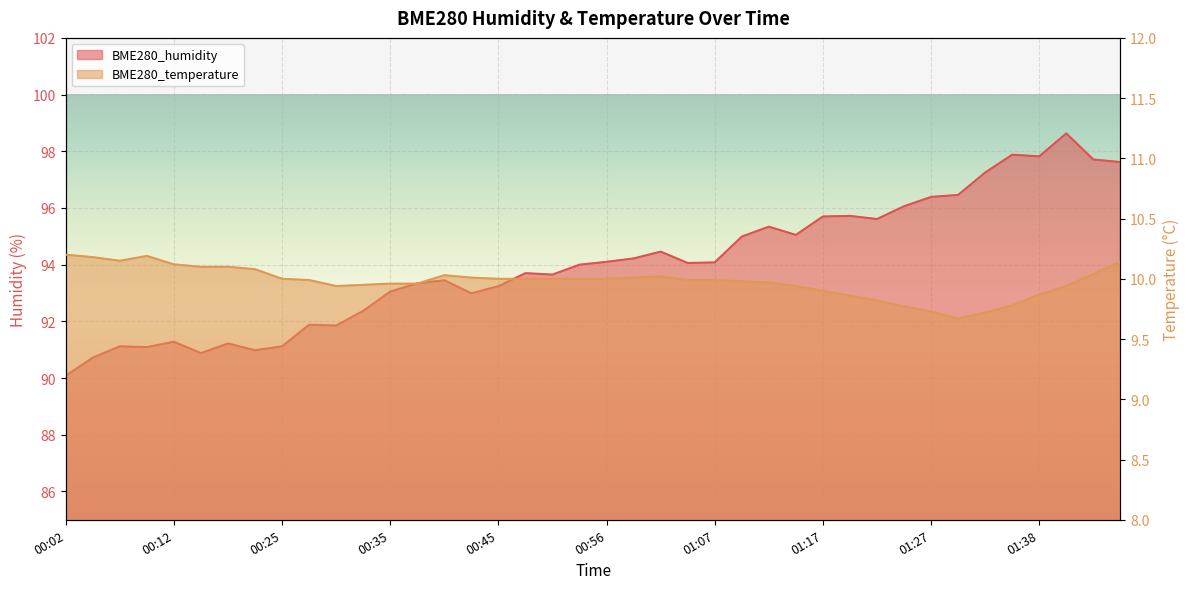

How many interior local peaks does the BME280_temperature series have?

3